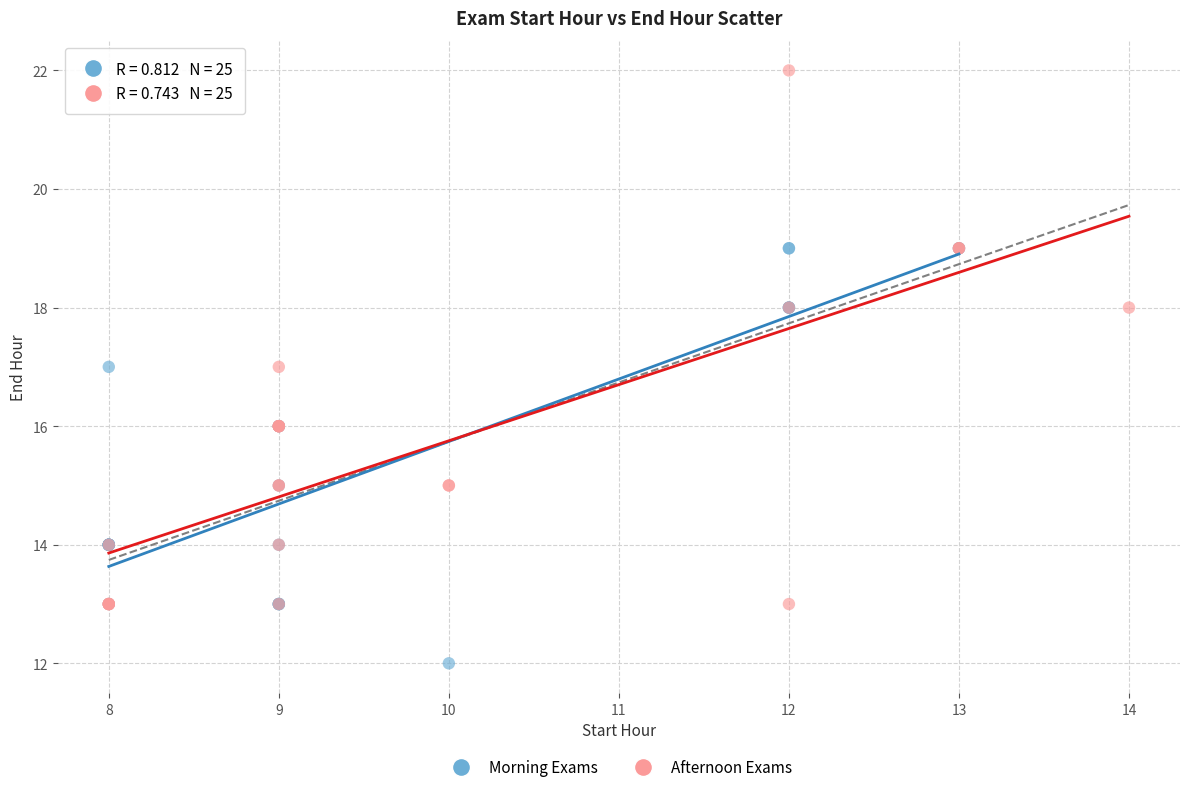

Which series contains the highest Y value?

Afternoon Exams